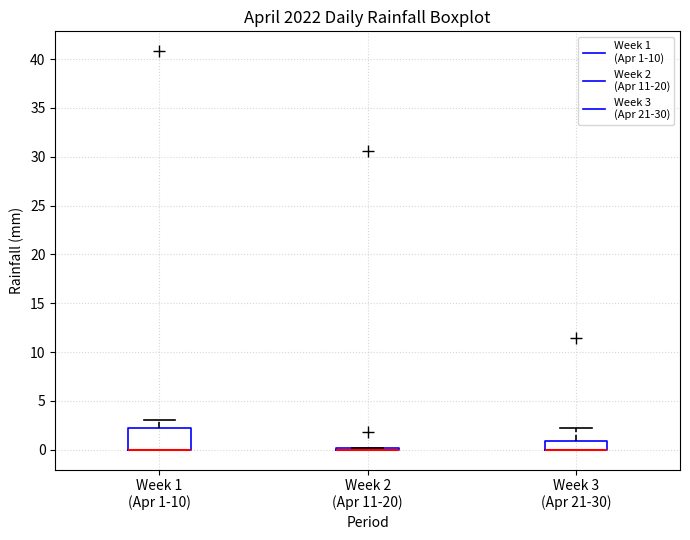

Which box is the tallest, from its lower edge to its upper edge?

Week 1 (Apr 1-10)